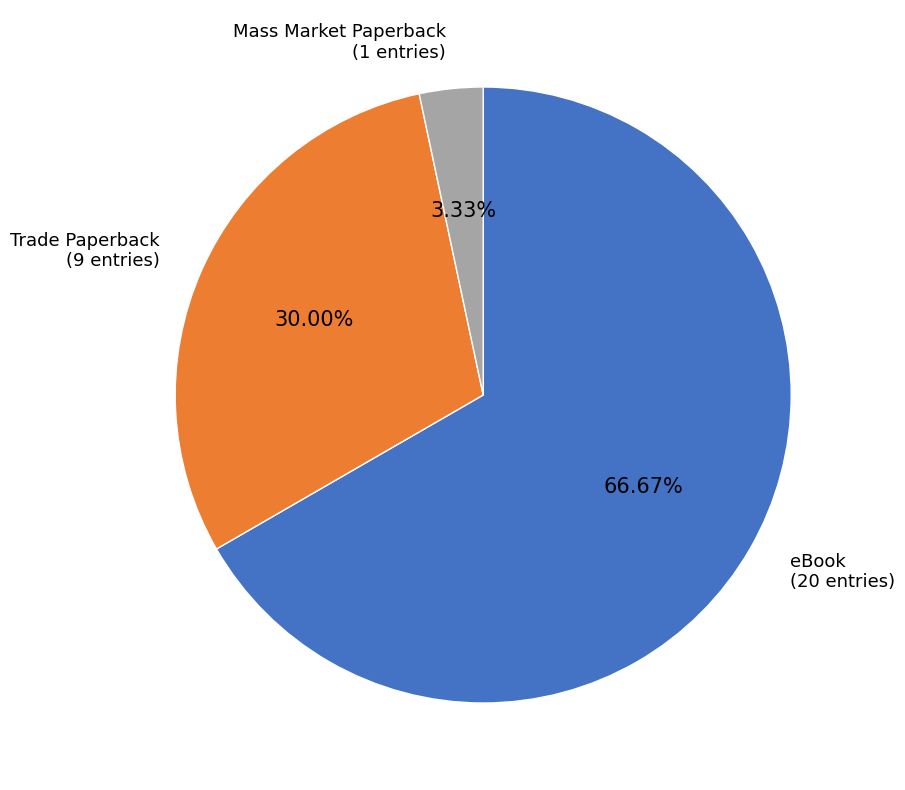

How many slices are in this pie chart?

3